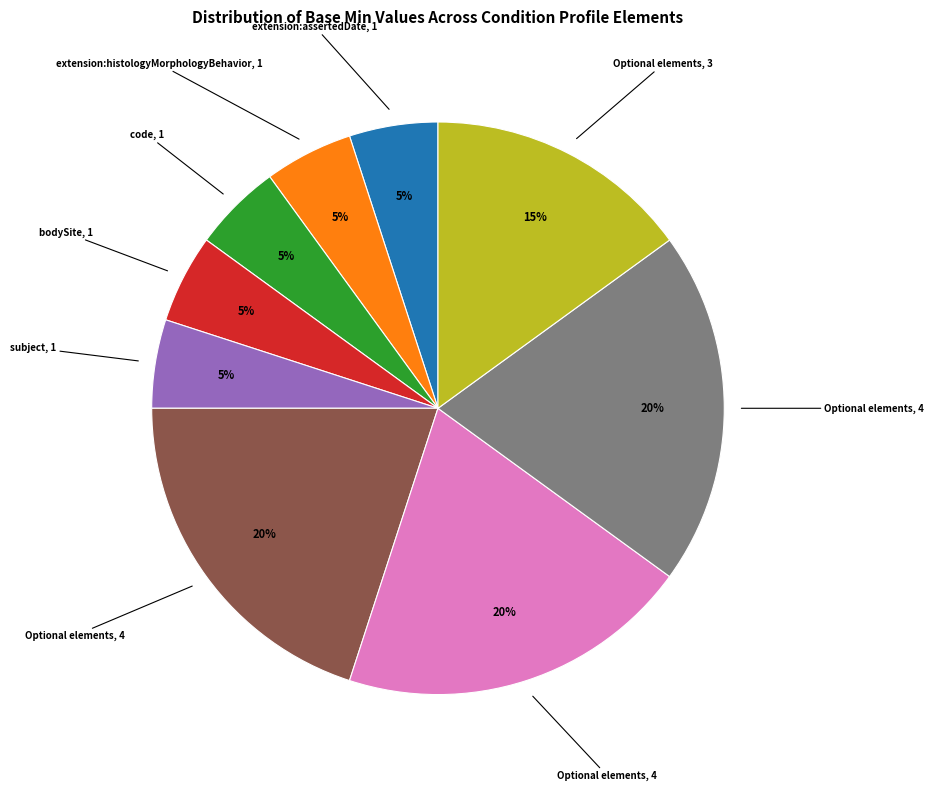

Is there a majority slice in this chart?

No